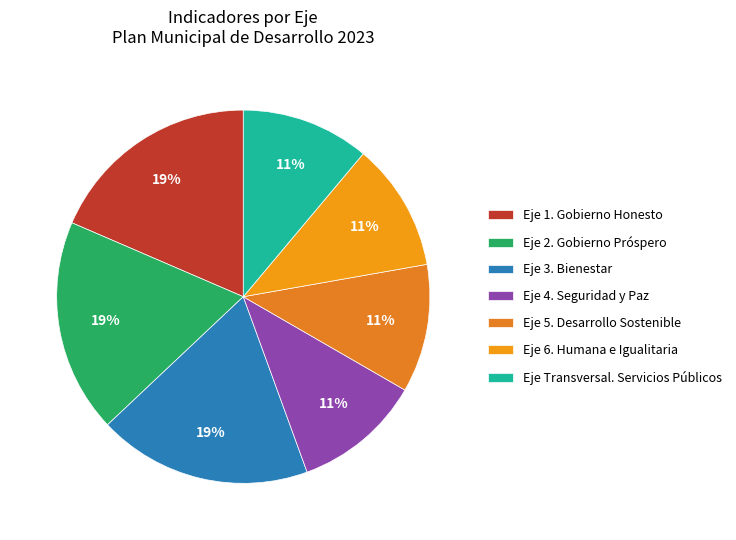

Combined, do Eje 5. Desarrollo Sostenible and Eje 1. Gobierno Honesto account for over 50%?

No